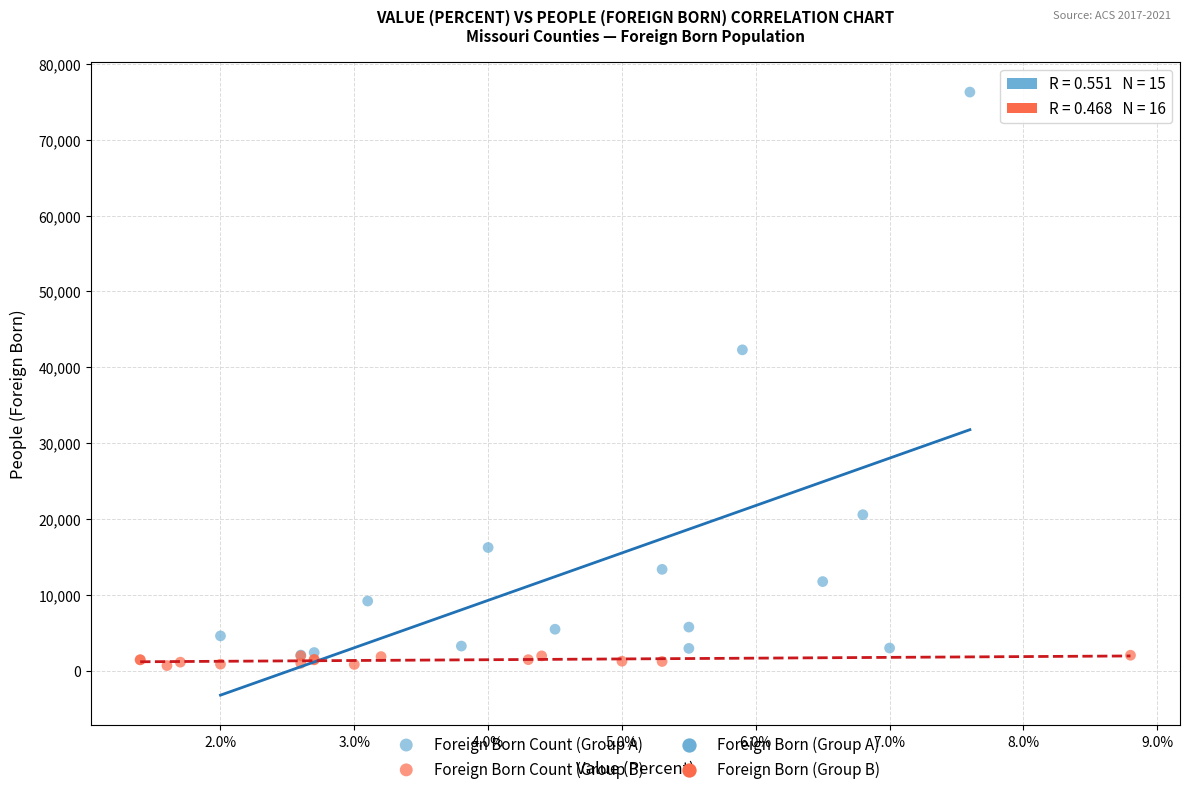

Which series contains the highest Y value?

Foreign Born Count (Group A)